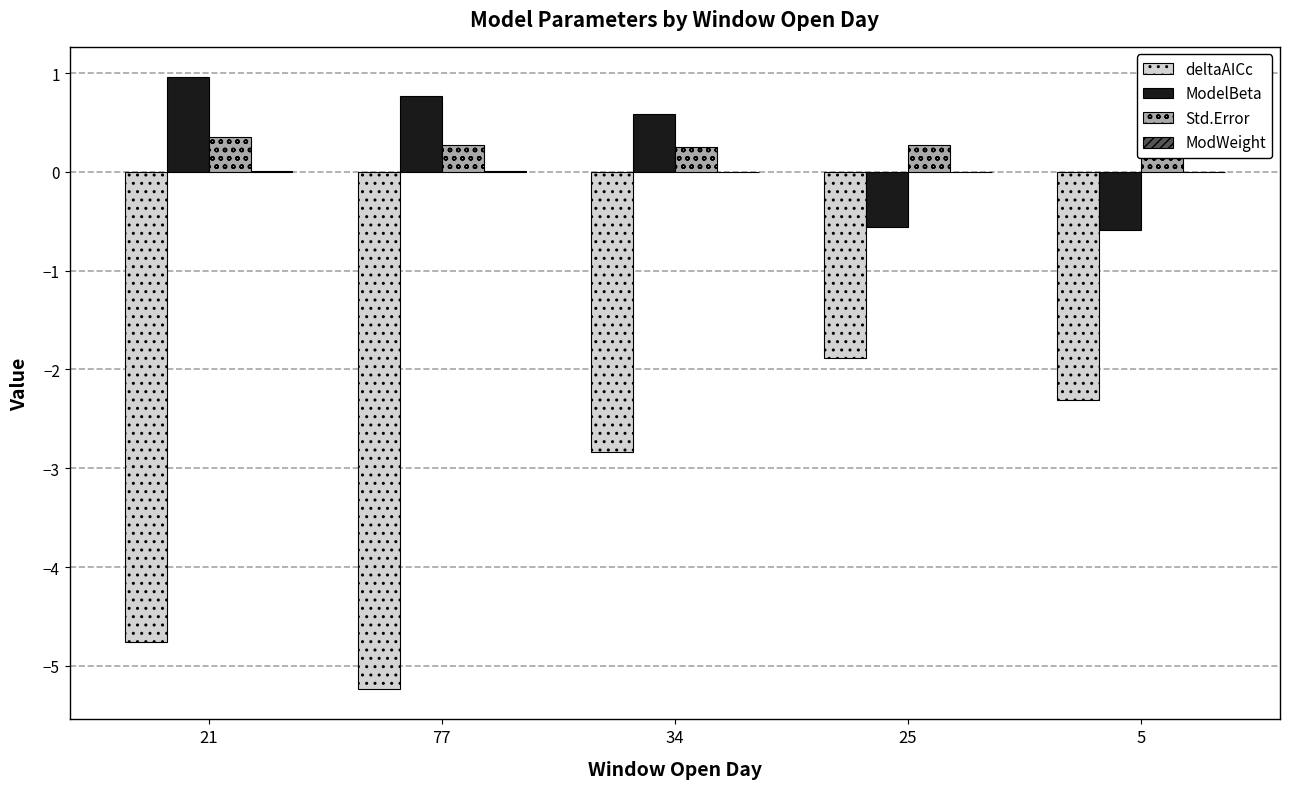

Where does the deltaAICc series first go above -2?

25